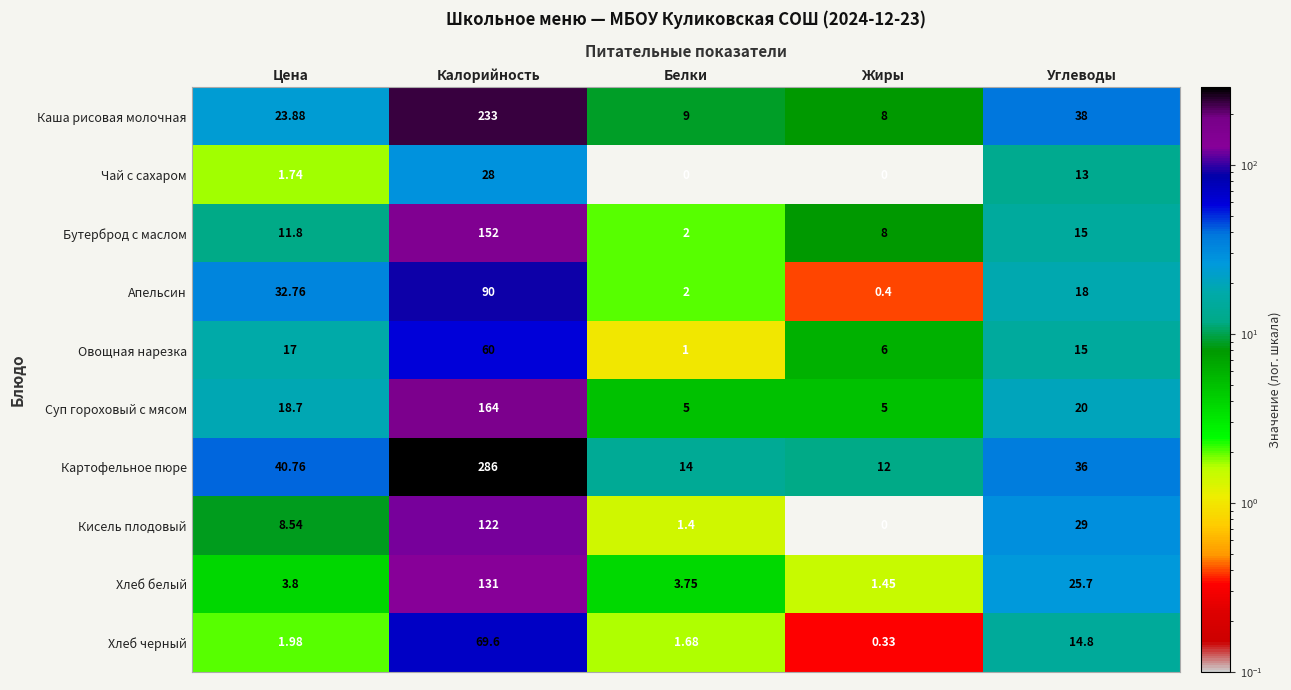

Count the number of data series in this chart.

10